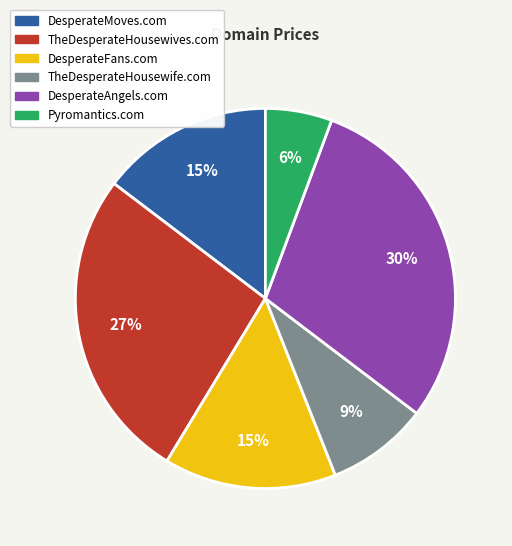

Between DesperateFans.com and DesperateAngels.com, which is larger?

DesperateAngels.com